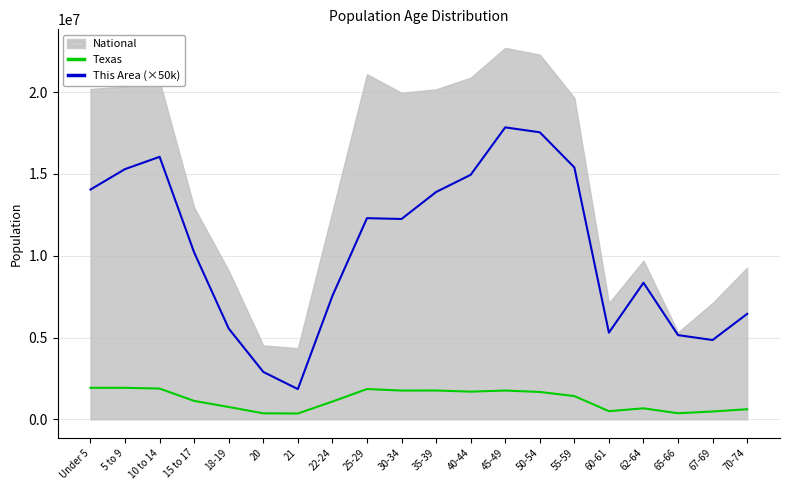

What is the sum of the Texas values at 25-29 and 55-59?

3275963